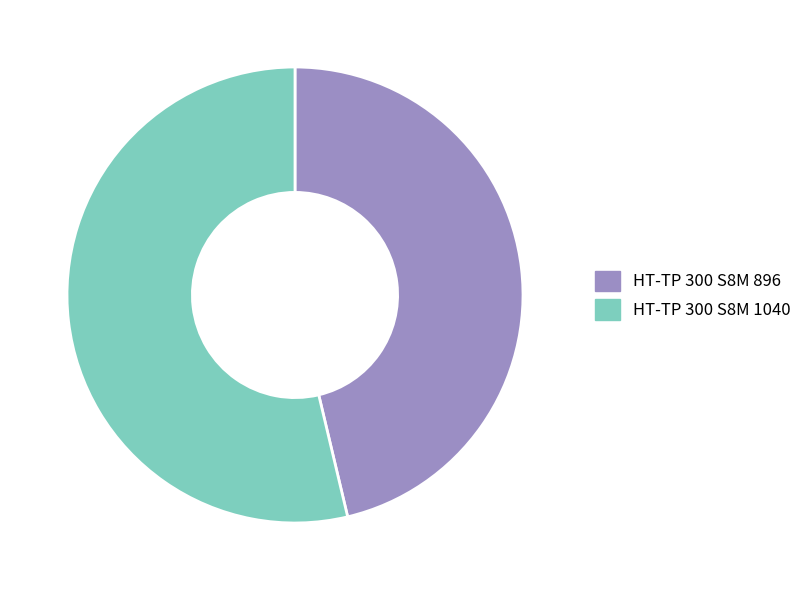

Which category has the biggest portion of the pie?

HT-TP 300 S8M 1040